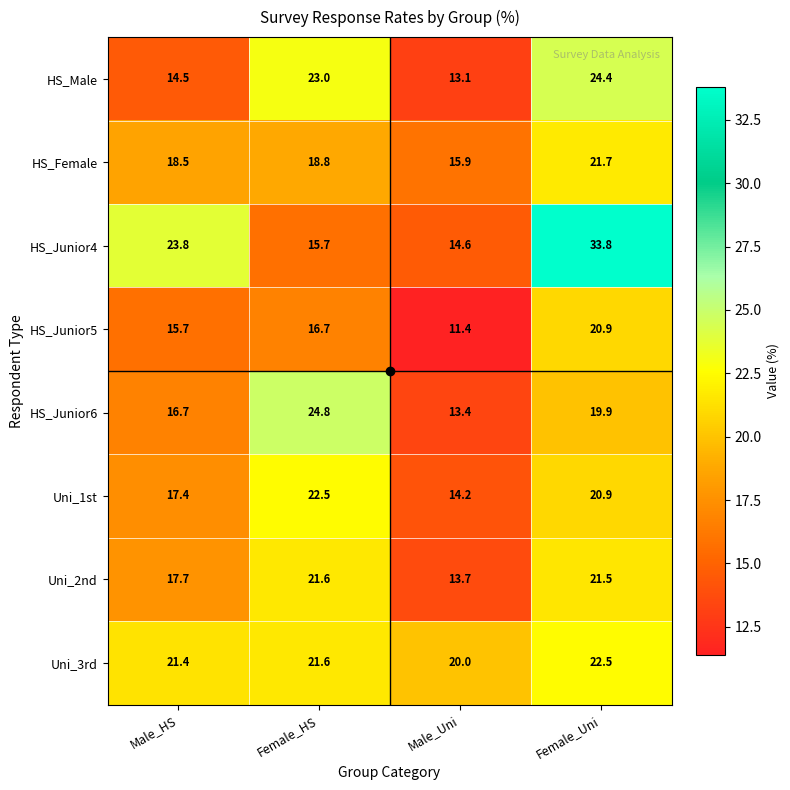

What is the minimum value shown in the chart?

11.4